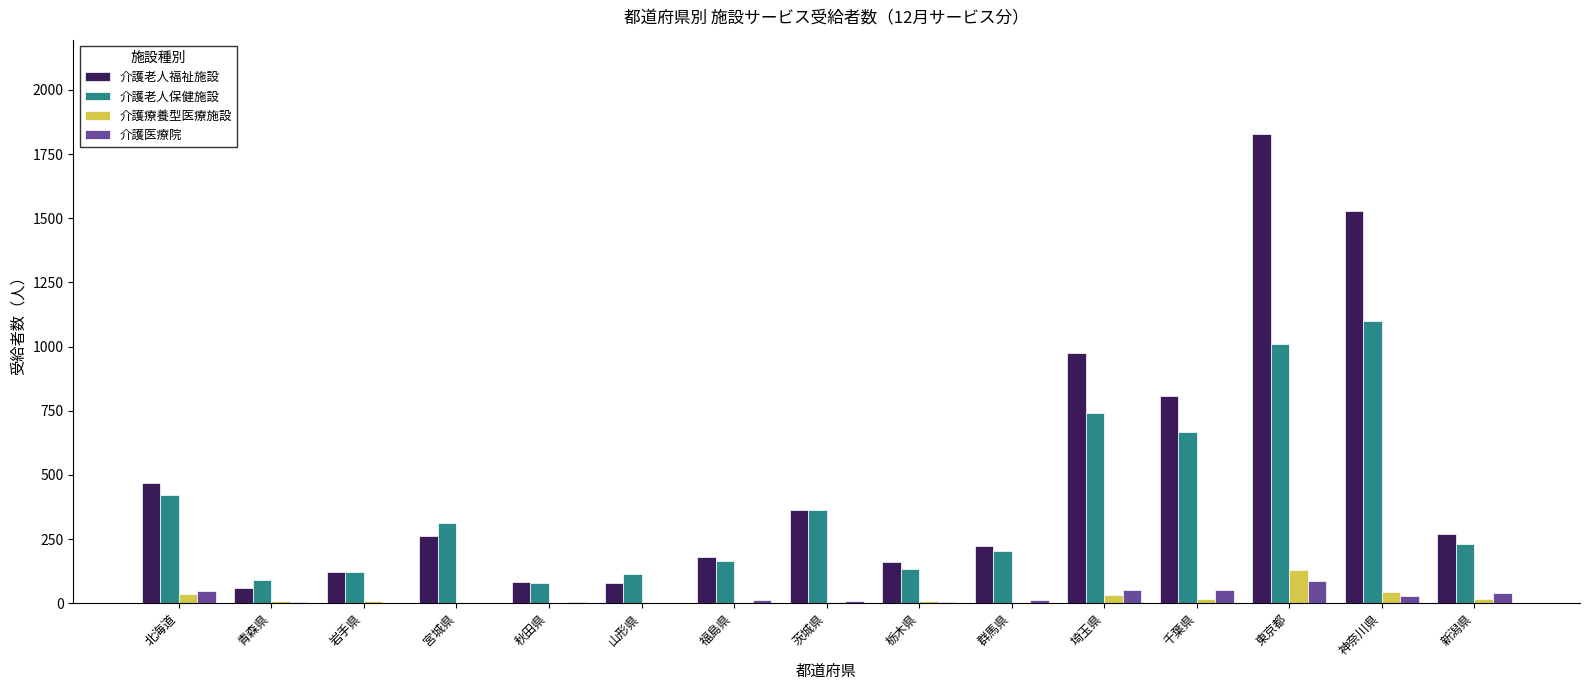

Is it true that 介護医療院 equals 2 at 山形県?

True